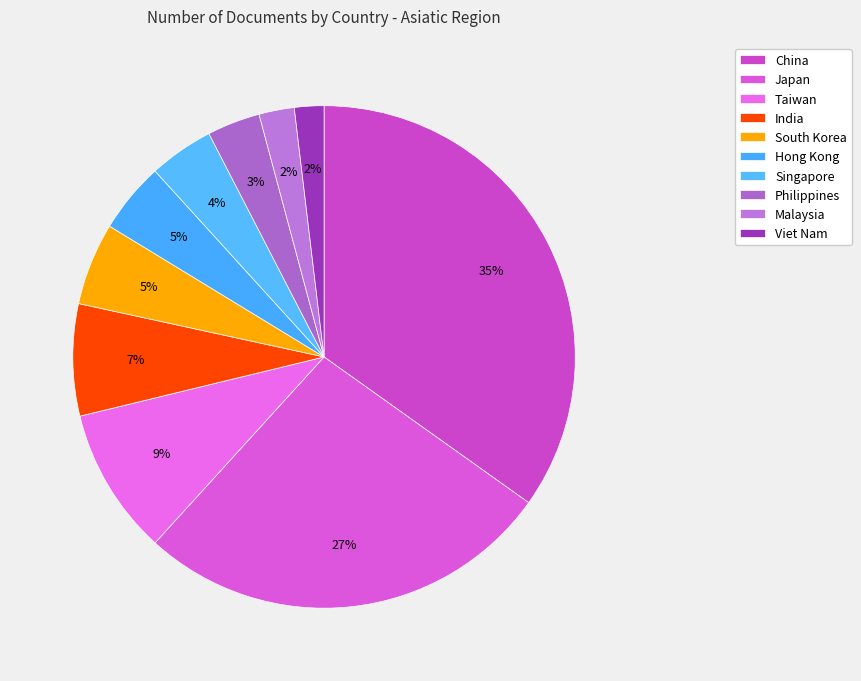

To the nearest percent, what is the difference between the India and Japan slice percentages?

20%